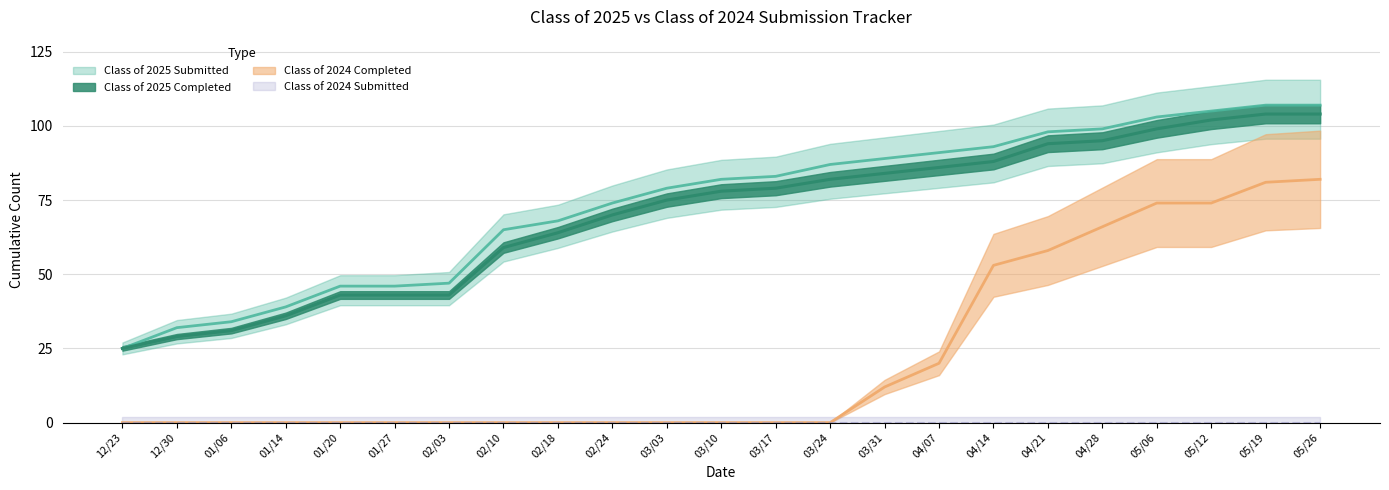

Reading left to right, list all the values displayed in this chart.

Class of 2025 Submitted: 12/23=25	12/30=32	01/06=34	01/14=39	01/20=46	01/27=46	02/03=47	02/10=65	02/18=68	02/24=74	03/03=79	03/10=82	03/17=83	03/24=87	03/31=89	04/07=91	04/14=93	04/21=98	04/28=99	05/06=103	05/12=105	05/19=107	05/26=107
Class of 2025 Completed: 12/23=25	12/30=29	01/06=31	01/14=36	01/20=43	01/27=43	02/03=43	02/10=59	02/18=64	02/24=70	03/03=75	03/10=78	03/17=79	03/24=82	03/31=84	04/07=86	04/14=88	04/21=94	04/28=95	05/06=99	05/12=102	05/19=104	05/26=104
Class of 2024 Completed: 12/23=0	12/30=0	01/06=0	01/14=0	01/20=0	01/27=0	02/03=0	02/10=0	02/18=0	02/24=0	03/03=0	03/10=0	03/17=0	03/24=0	03/31=12	04/07=20	04/14=53	04/21=58	04/28=66	05/06=74	05/12=74	05/19=81	05/26=82